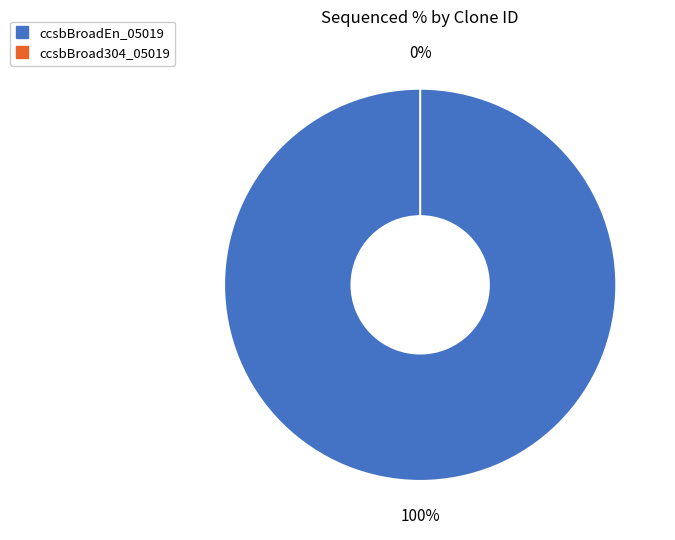

What percentage do ccsbBroadEn_05019 and ccsbBroad304_05019 together represent?

100.0%